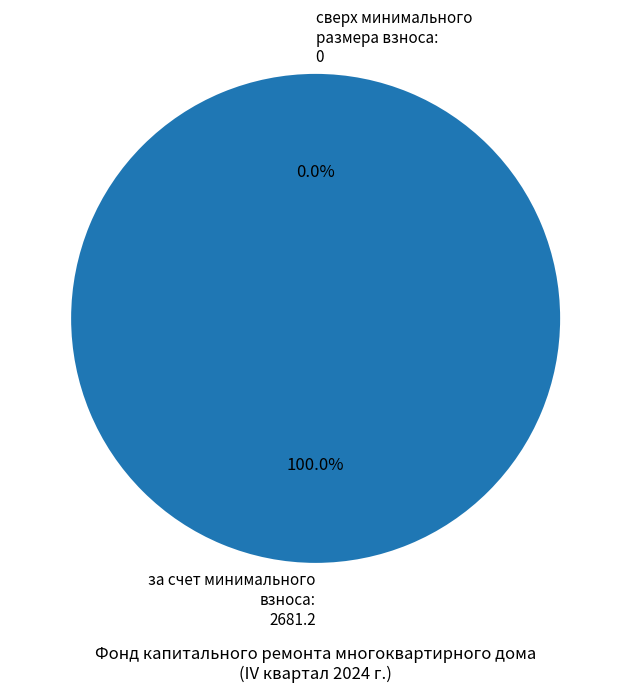

The за счет минимального взноса slice represents 94% of the pie. True or false?

False